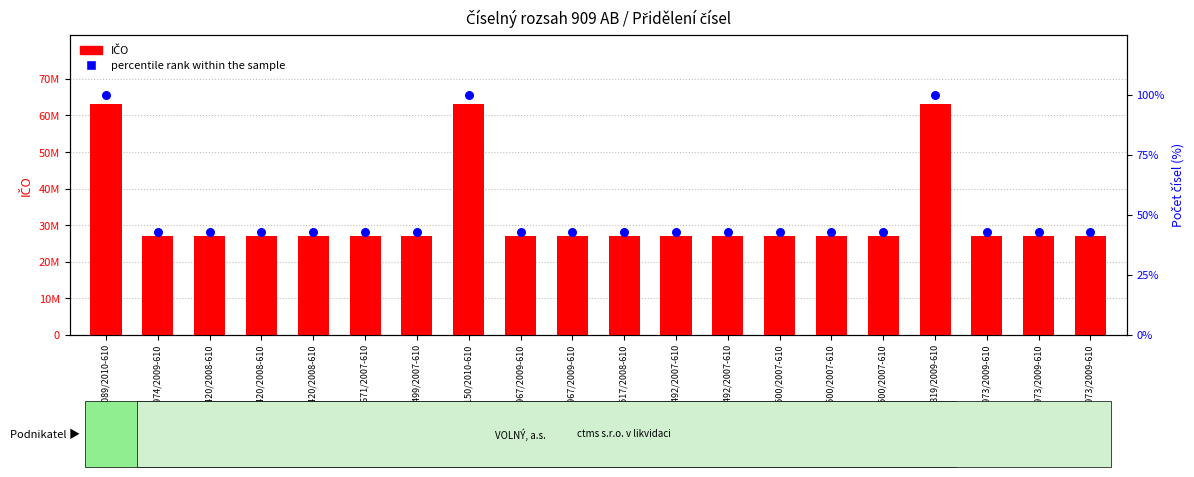

At which category is the sum across all series the highest?

77 089/2010-610